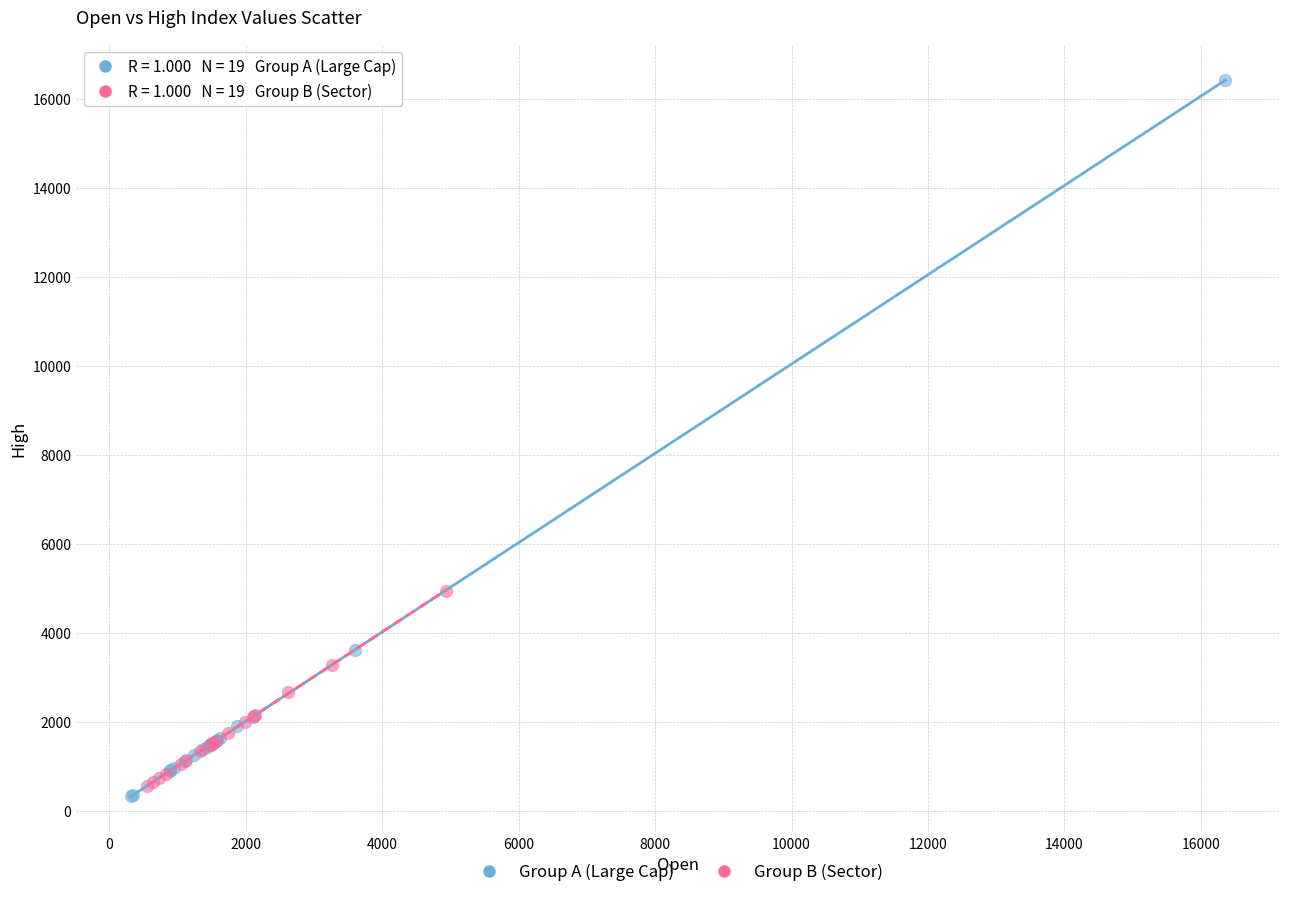

Which series has the widest spread of Y values?

Group A (Large Cap)